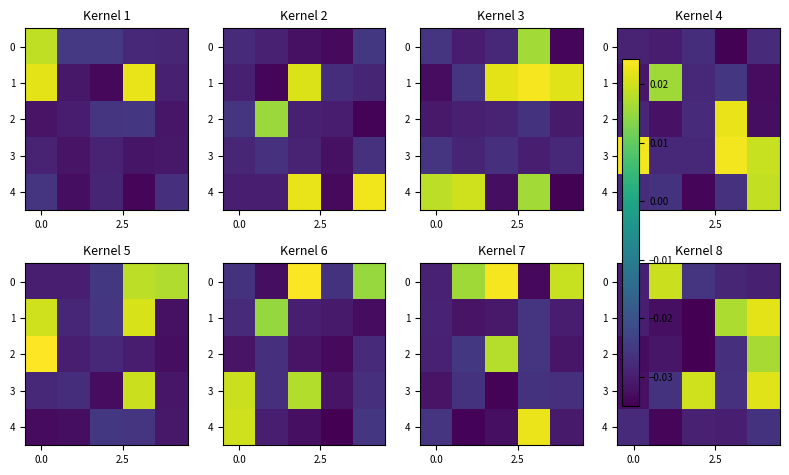

At which category is the sum across all series the highest?

4